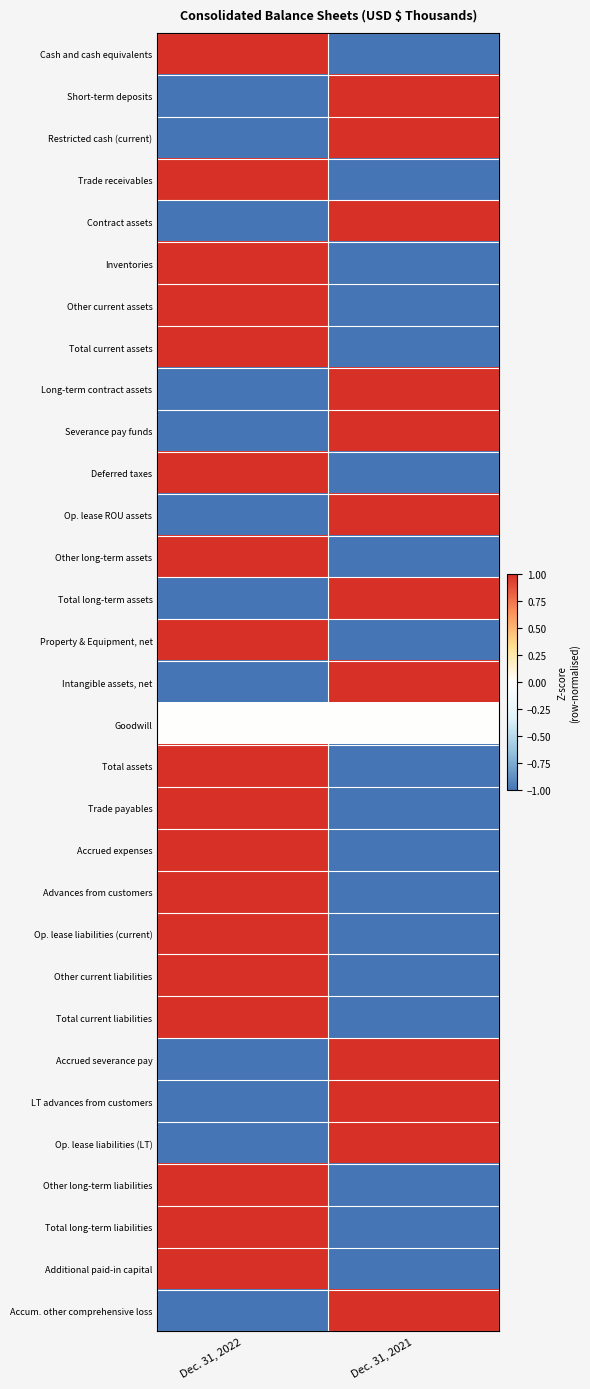

At which category is the sum across all series the highest?

Dec. 31, 2022